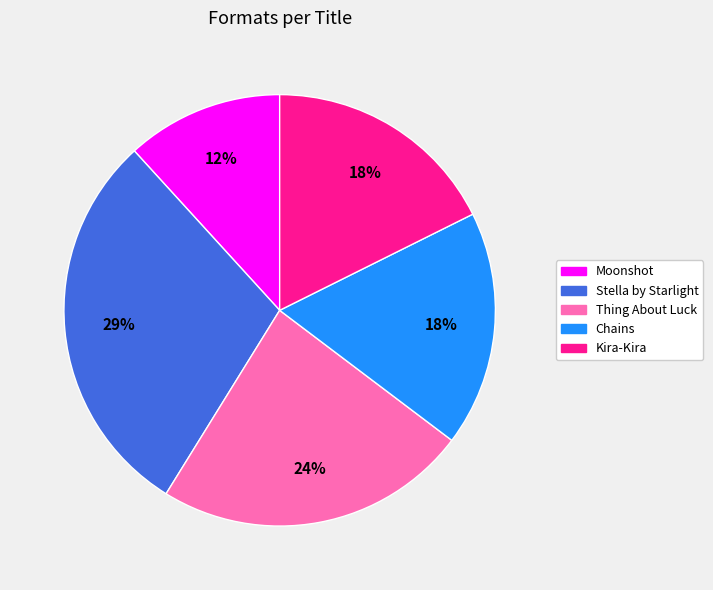

Combined, do Thing About Luck and Kira-Kira account for over 50%?

No